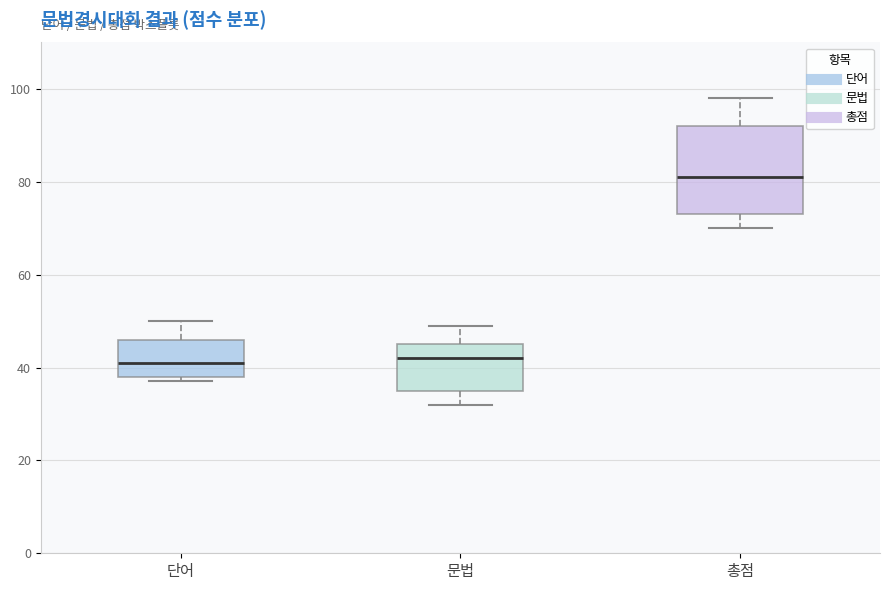

Reading left to right, read every box against the y-axis: the position of its median line, the range the box covers, and the ends of its whiskers. The values are not printed on the chart, so give them approximately, as read against the axis.

단어: median 42, box 38 to 46, whiskers 38 (just below the box's lower edge) to 50
문법: median 42, box 36 to 46, whiskers 32 to 50
총점: median 82, box 74 to 92, whiskers 70 to 98